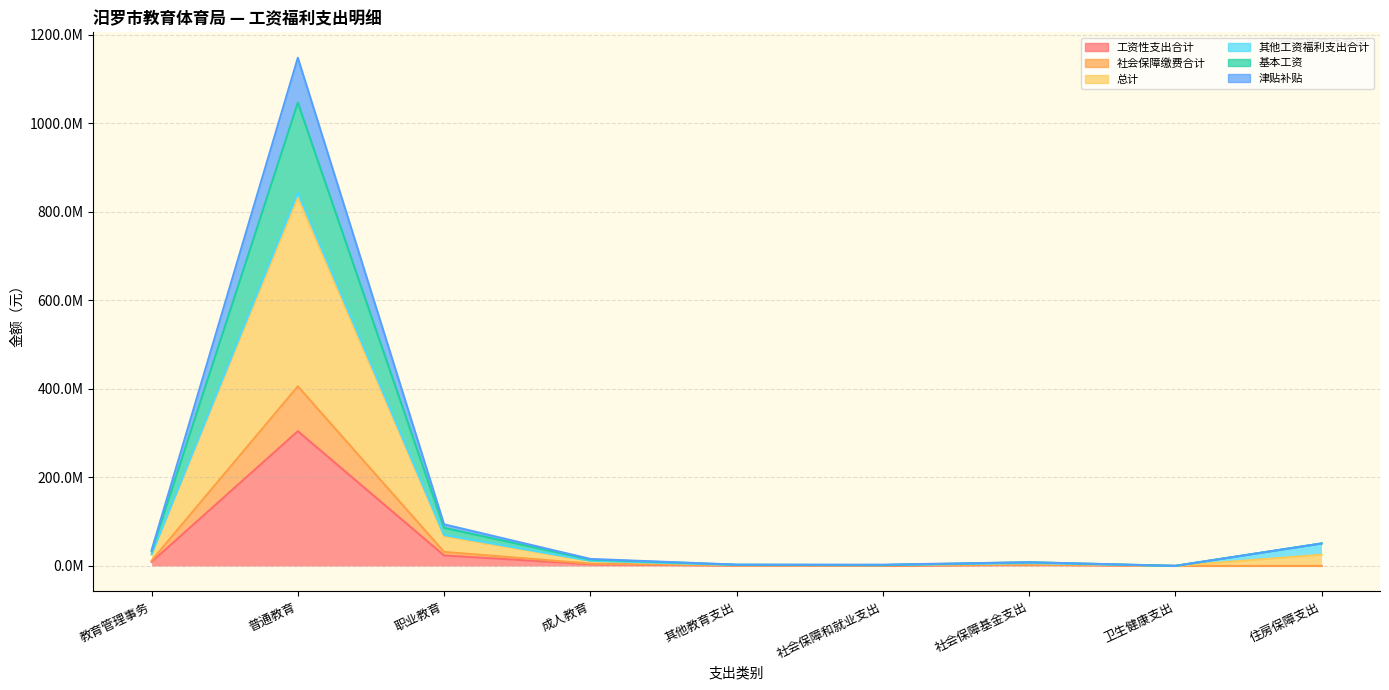

Is the value of 总计 at 职业教育 greater than the value of 基本工资 at 社会保障和就业支出?

Yes